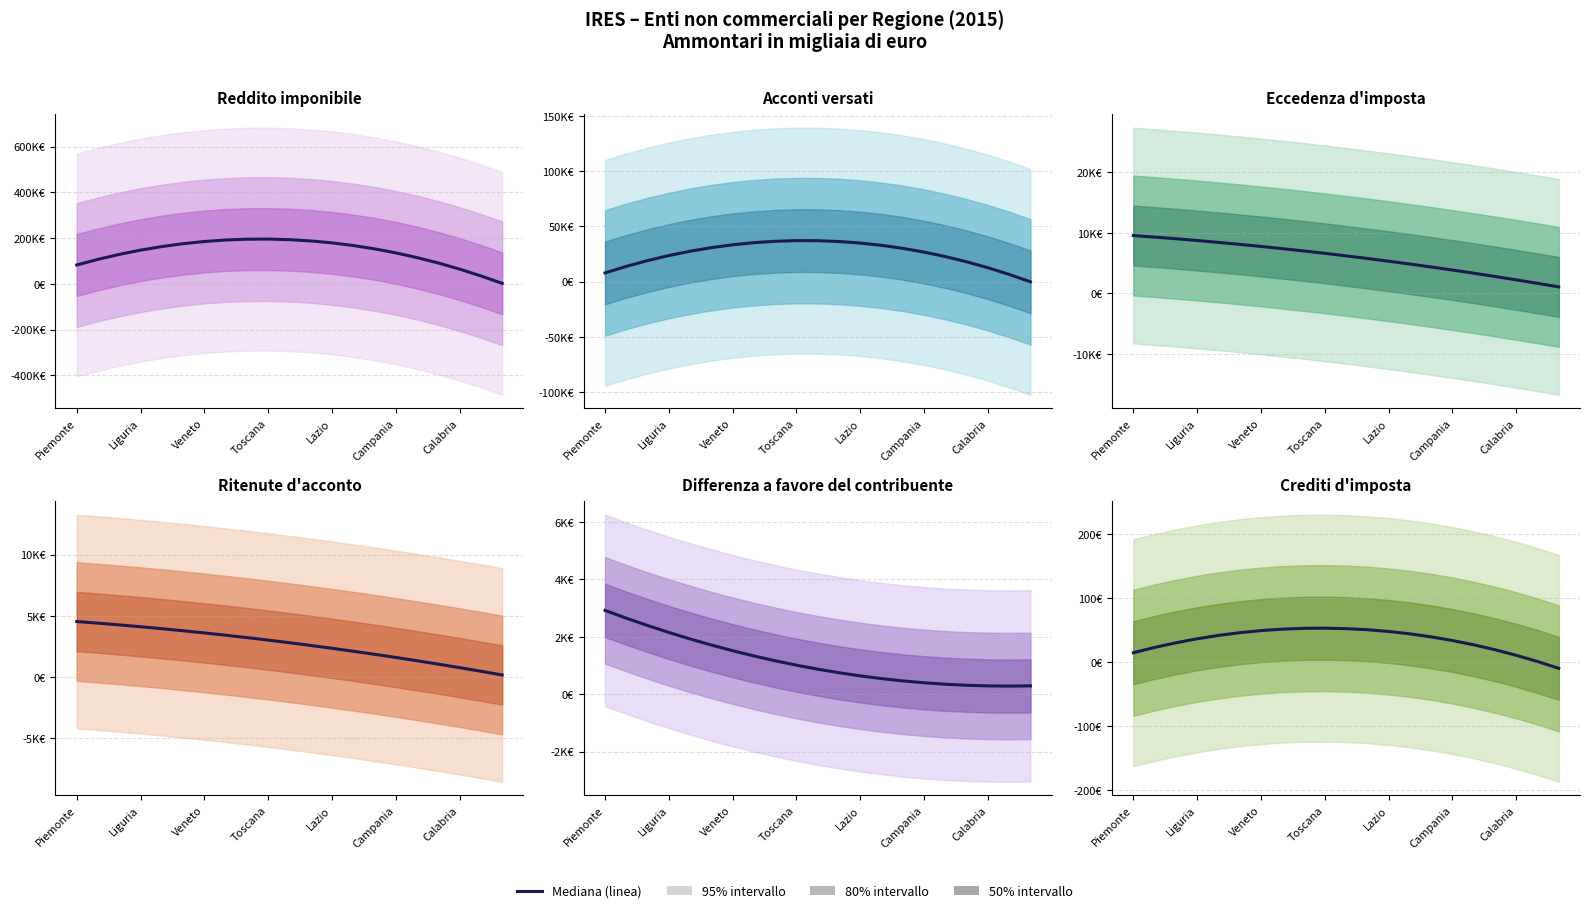

Reading left to right, extract all data points from this chart.

15.0	23.3	30.6	36.8	42.1	46.3	49.6	51.9	53.1	53.4	52.7	51.0	48.3	44.6	39.9	34.2	27.5	19.8	11.1	1.4	-9.3